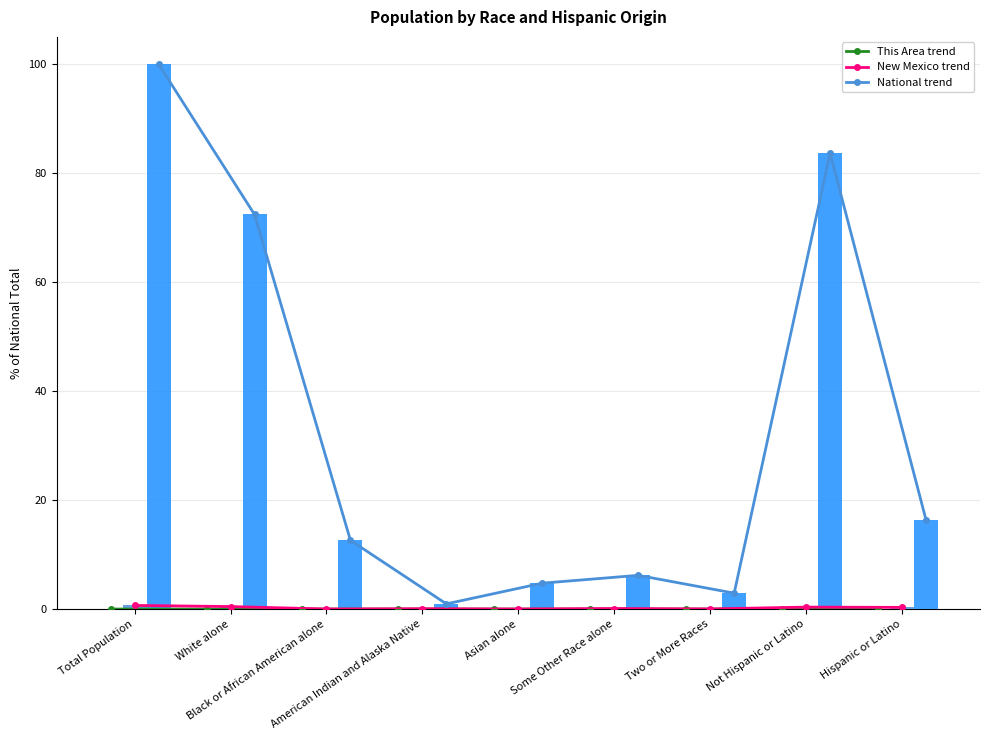

Which series has the widest spread of values?

National trend